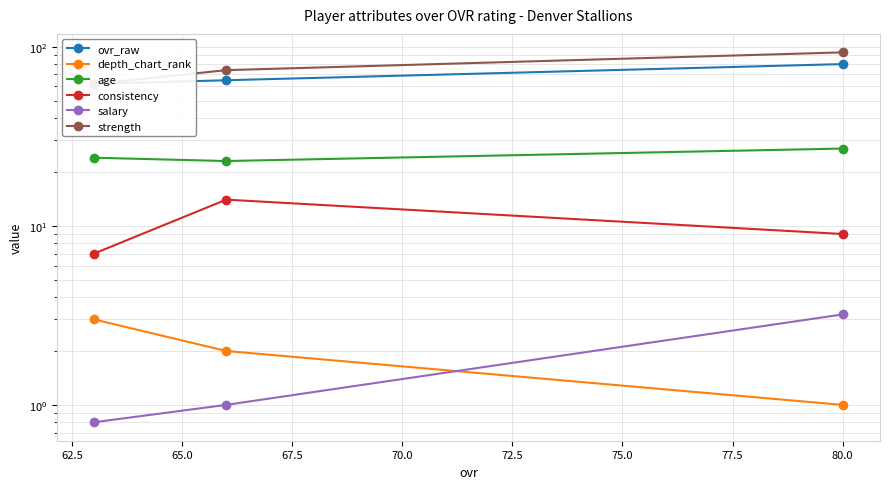

Which series has the largest range (max minus min)?

strength